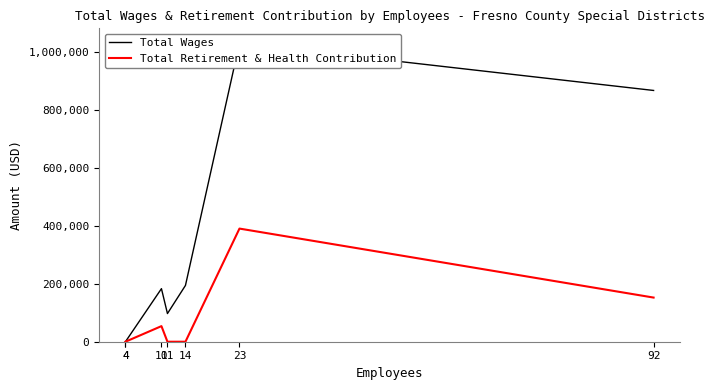

True or false: Total Retirement & Health Contribution and Total Wages cross at least once.

False